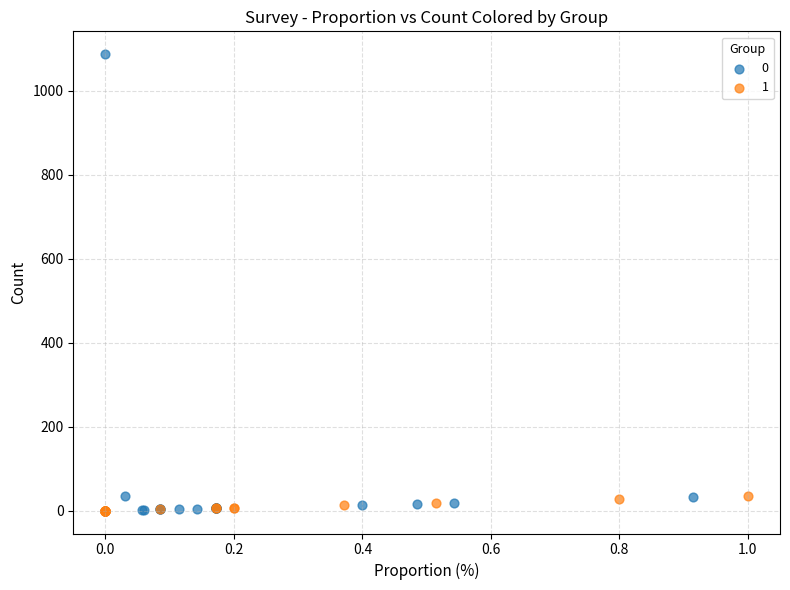

What are all the series names shown in the legend?

0, 1